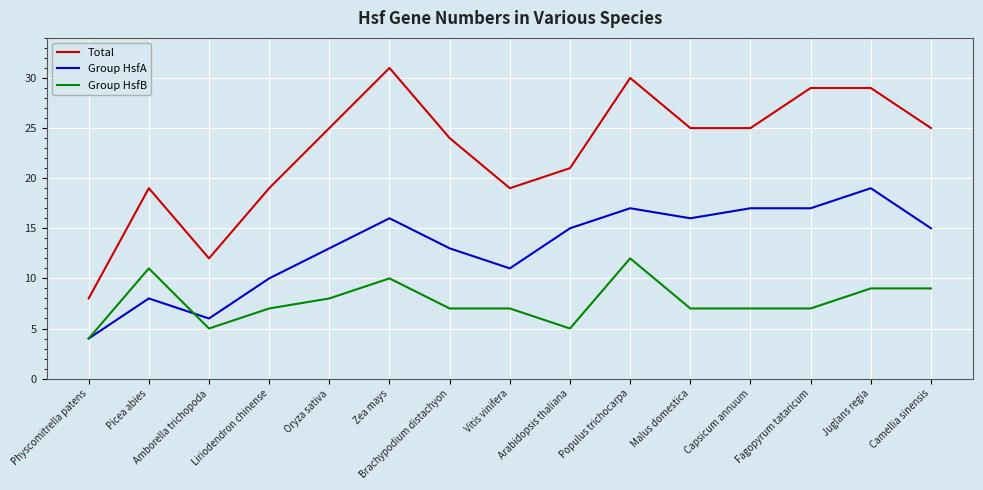

What position from the right is Oryza sativa?

11